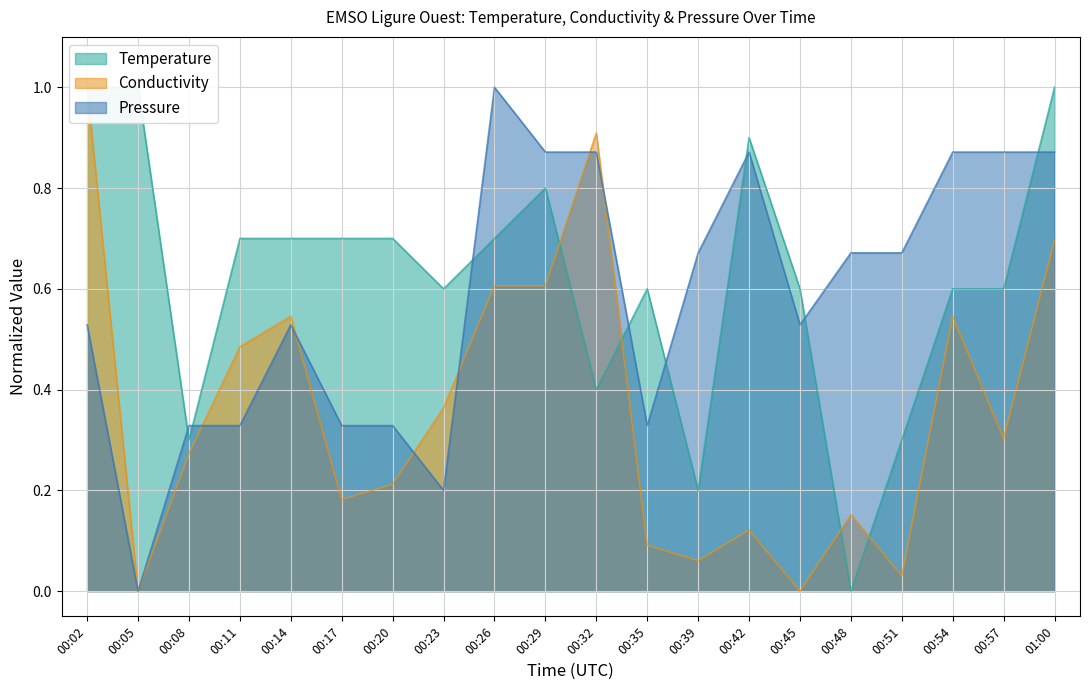

The value of Pressure at 00:11 is 0.6. True or false?

False